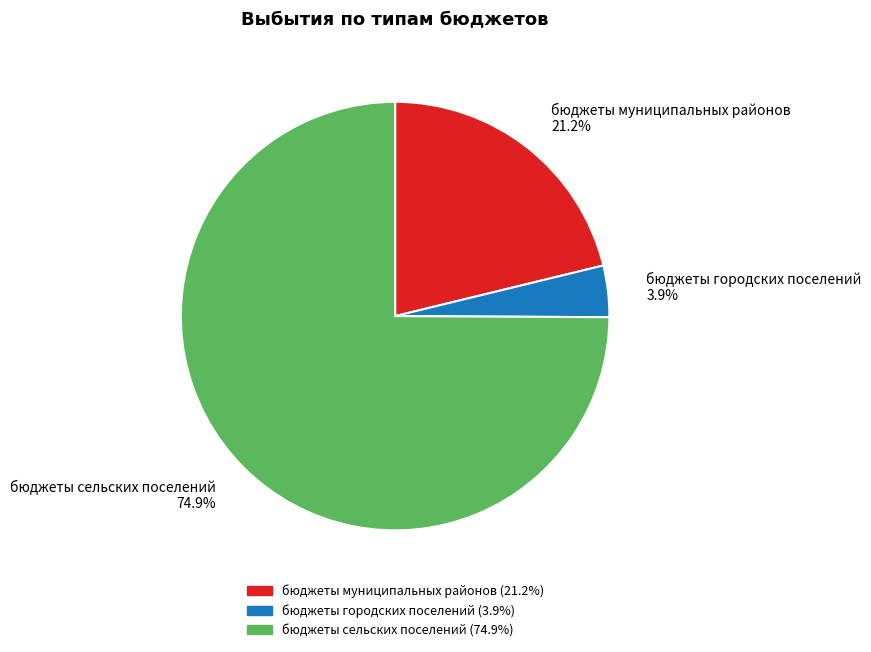

Which slice represents more than half of the pie?

бюджеты сельских поселений